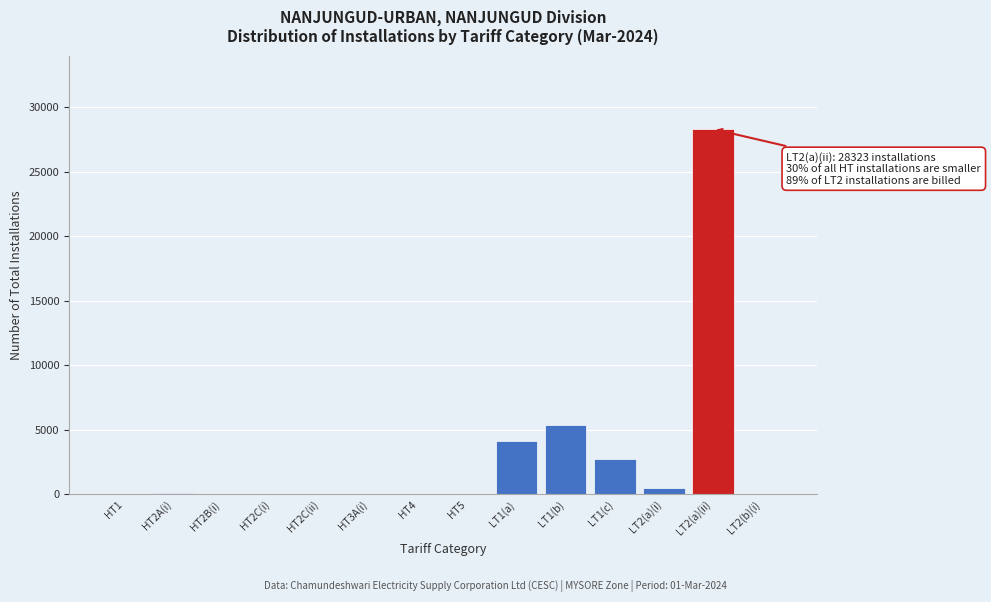

Where is the data nearest to the value 14162?

LT1(b)